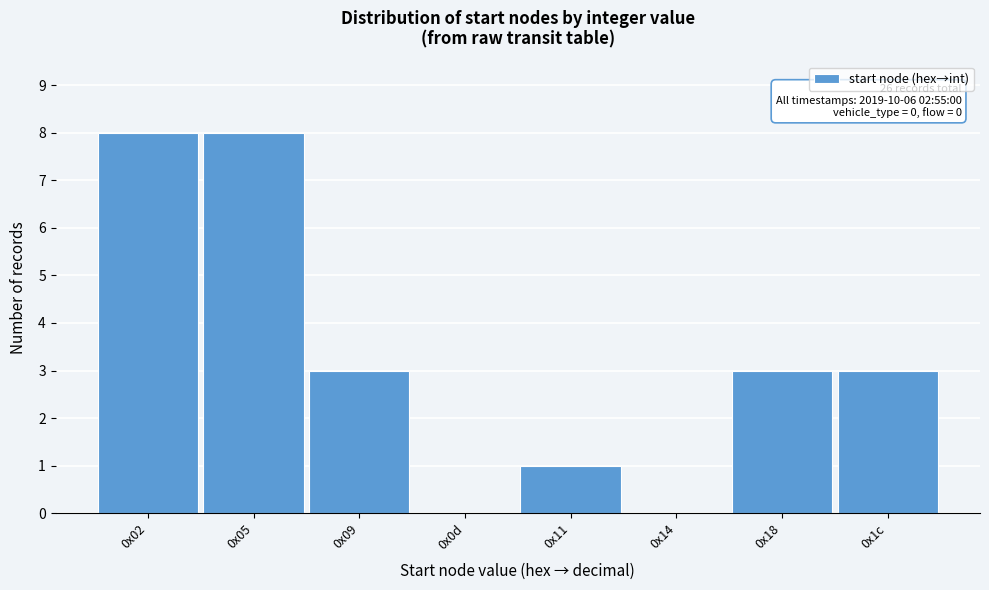

Reading left to right, list all the values displayed in this chart.

0x02=8	0x05=8	0x09=3	0x0d=0	0x11=1	0x14=0	0x18=3	0x1c=3